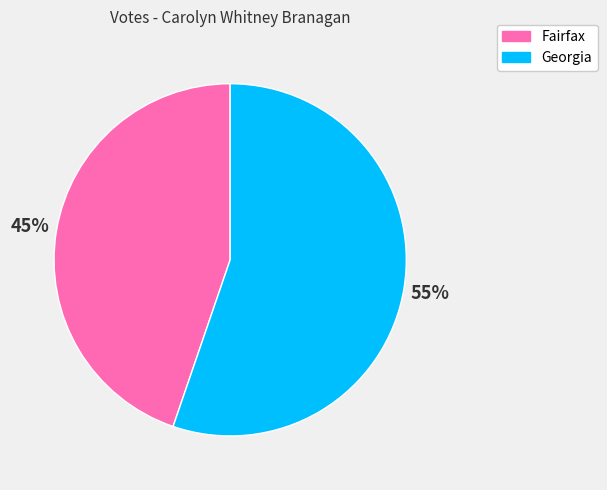

Count the number of slices in the pie.

2